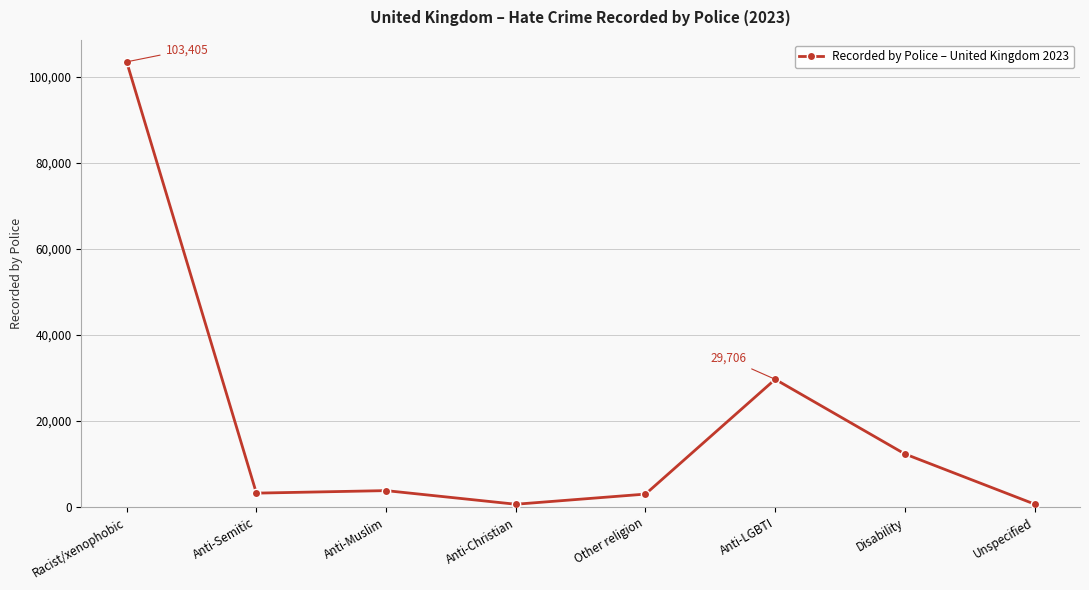

Does the chart have visible grid lines?

Yes